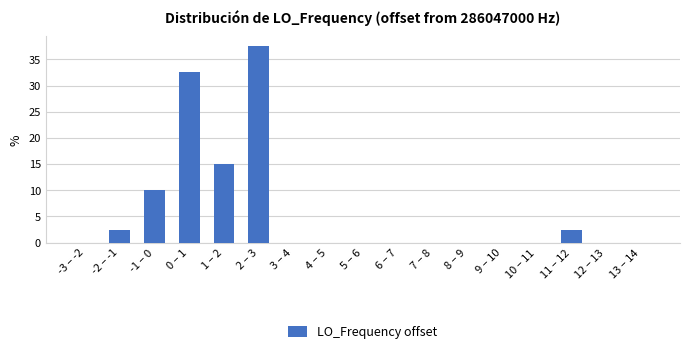

Reading right to left, extract all data points from this chart.

13 – 14=0.0	12 – 13=0.0	11 – 12=2.5	10 – 11=0.0	9 – 10=0.0	8 – 9=0.0	7 – 8=0.0	6 – 7=0.0	5 – 6=0.0	4 – 5=0.0	3 – 4=0.0	2 – 3=37.5	1 – 2=15.0	0 – 1=32.5	-1 – 0=10.0	-2 – -1=2.5	-3 – -2=0.0